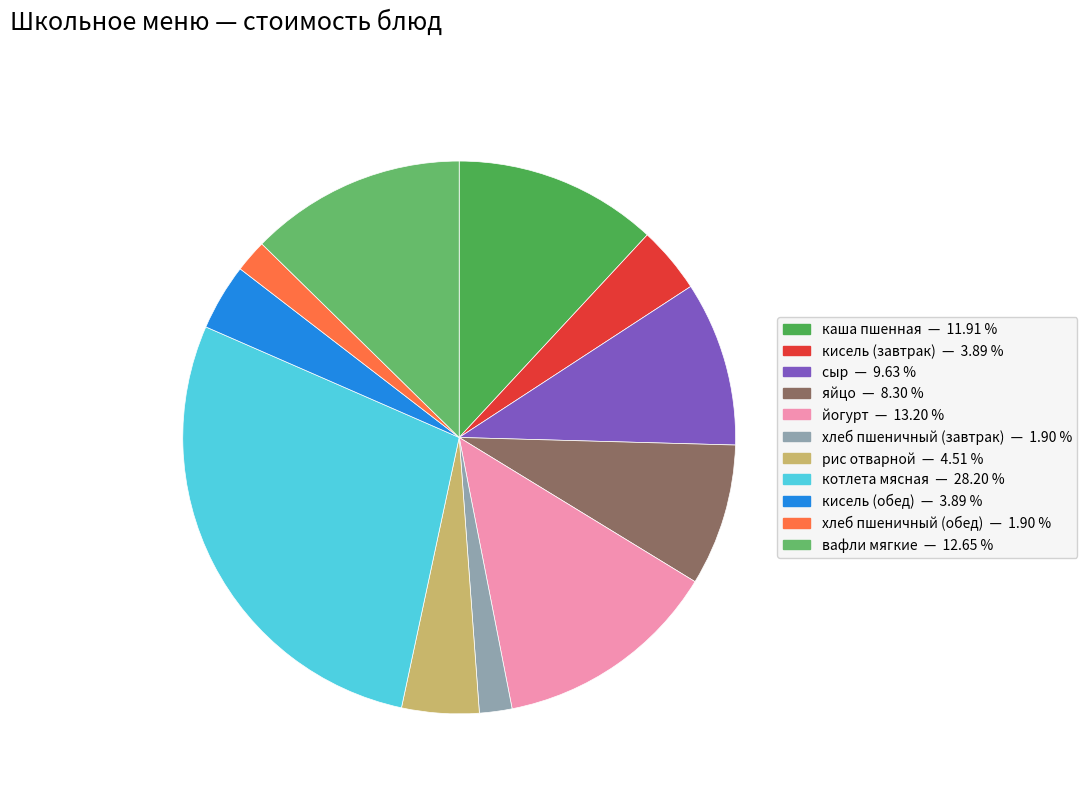

Is it true that хлеб пшеничный (обед) is 8% of the pie?

False